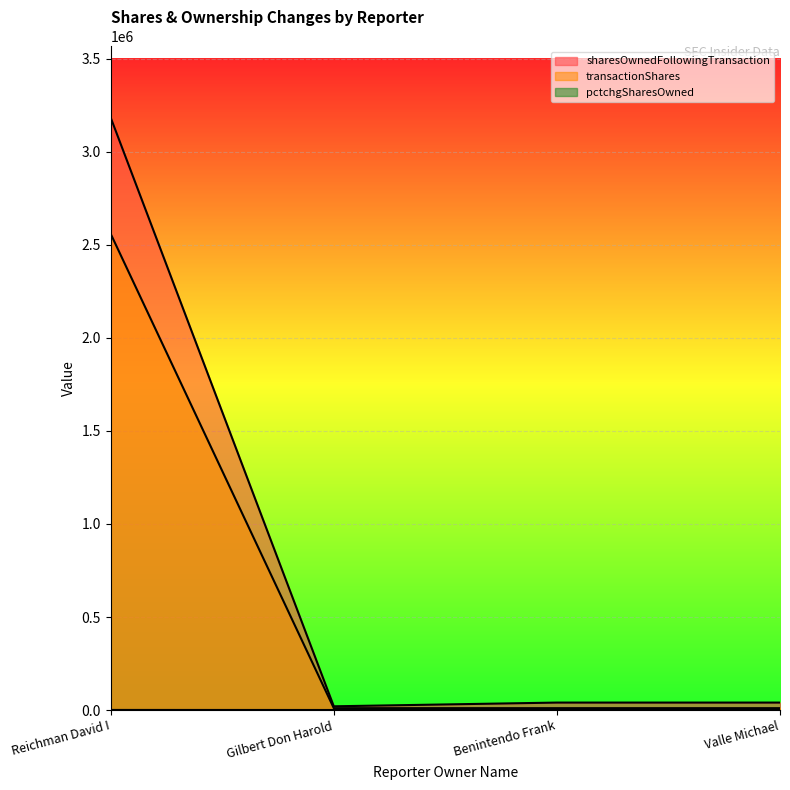

What is the difference between the maximum and minimum values in the pctchgSharesOwned series?

377